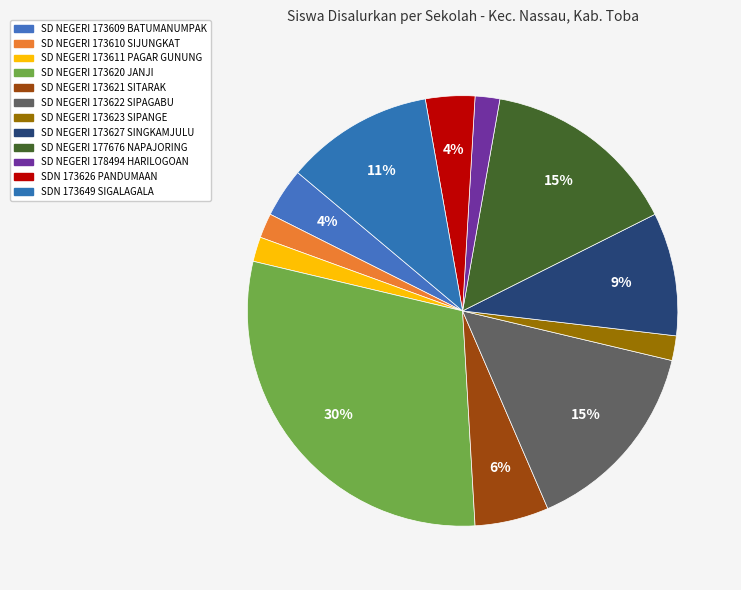

How many segments does this pie chart have?

12